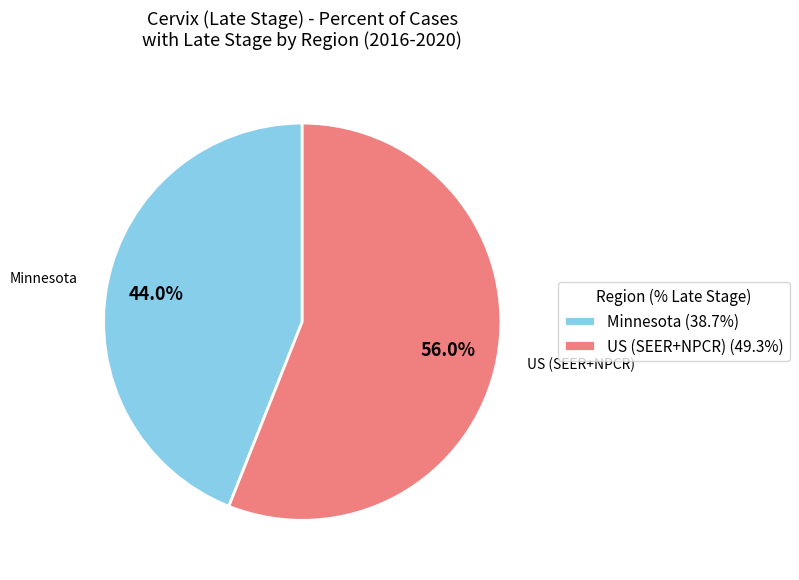

How many slices are in this pie chart?

2